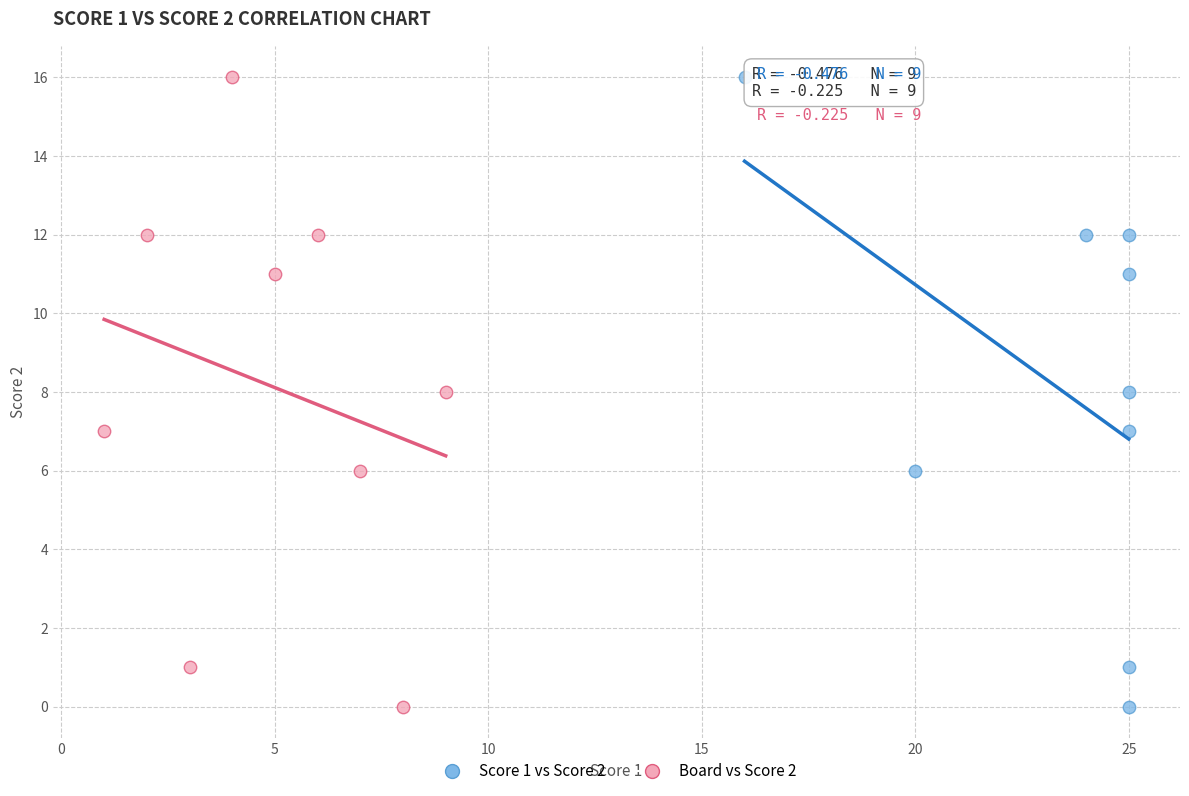

What are all the series names shown in the legend?

Score 1 vs Score 2, Board vs Score 2